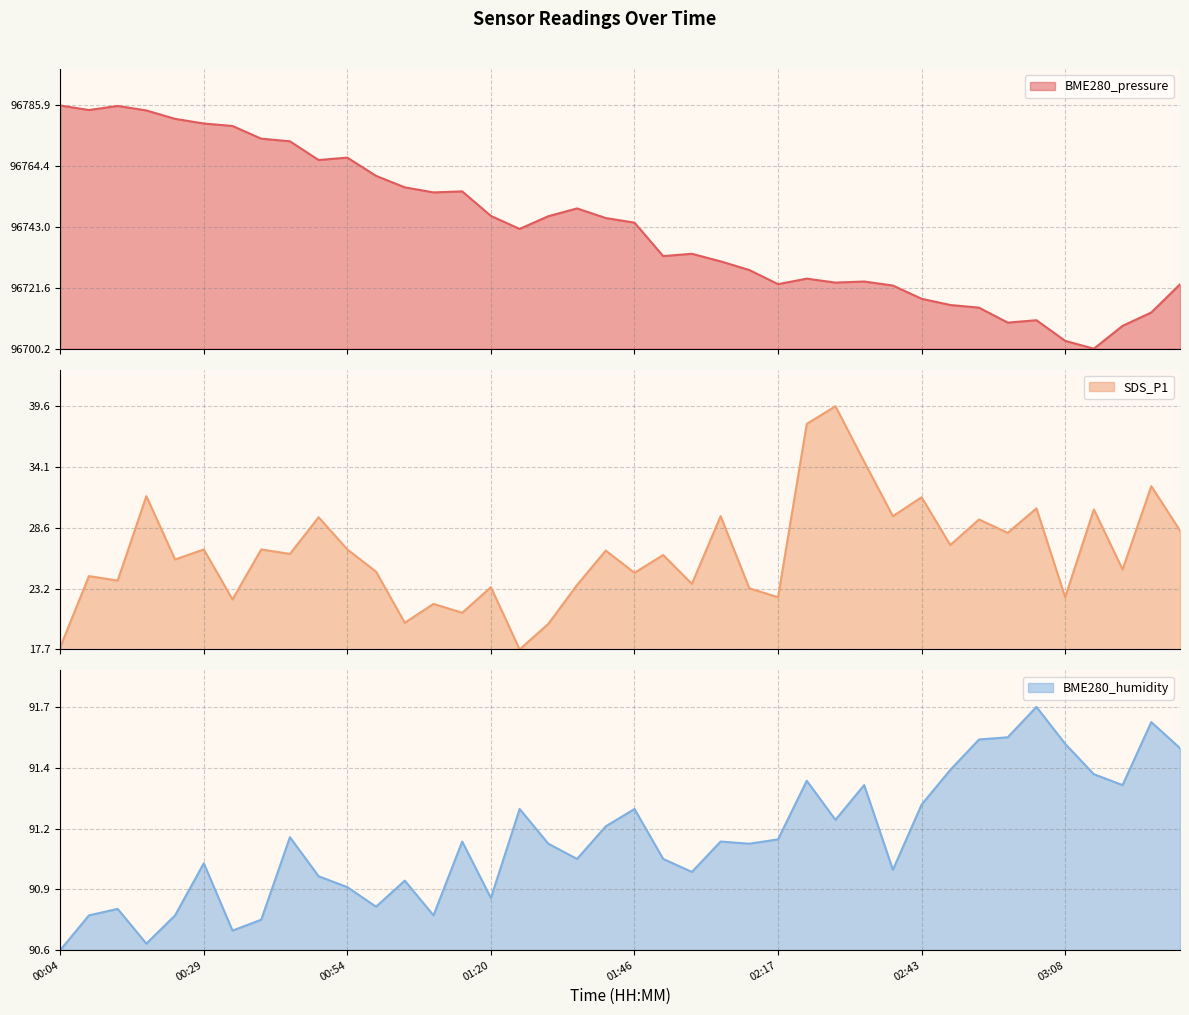

At which category does BME280_humidity reach its first local peak?

00:14